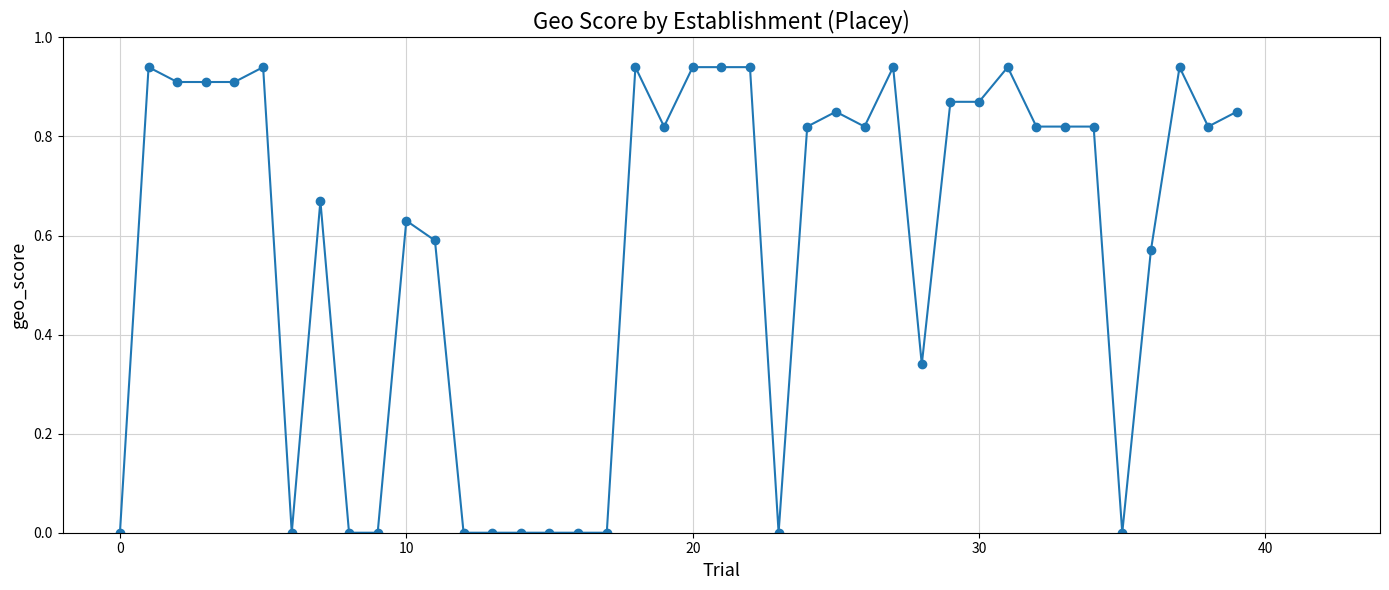

True or false: there are more than 2 points higher than both neighbors.

True